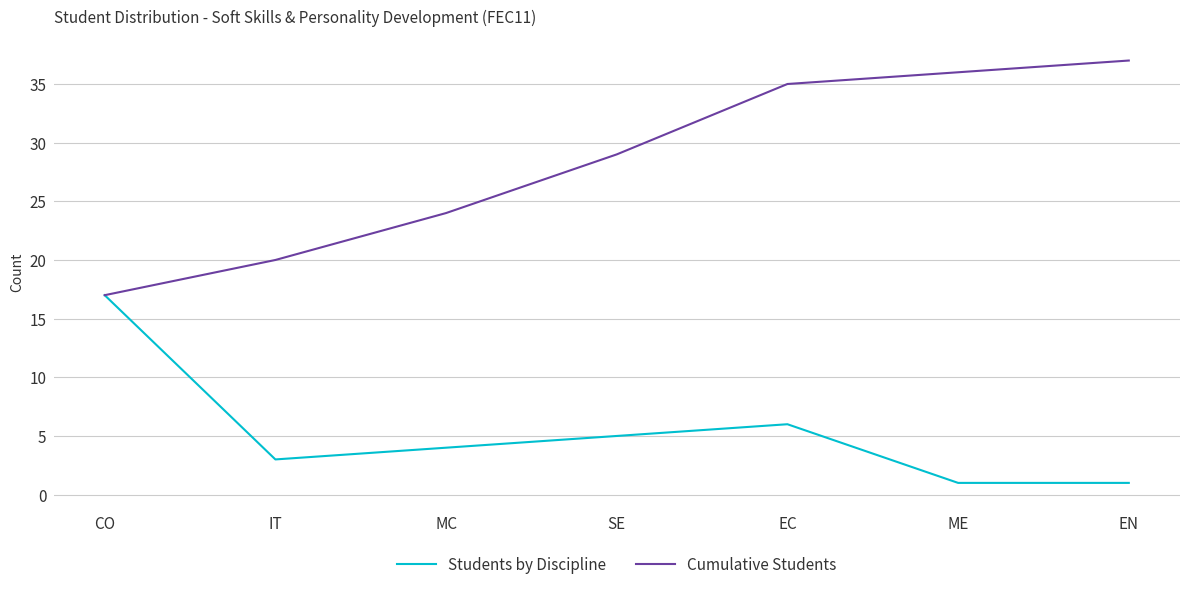

Between SE and EC, which series saw the biggest shift?

Cumulative Students